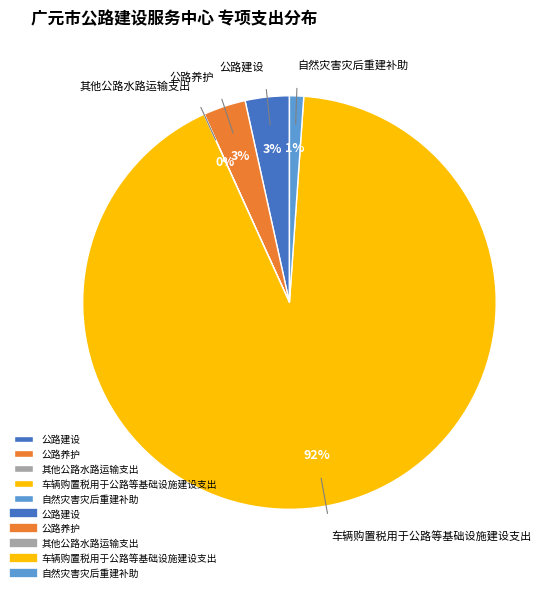

Do 自然灾害灾后重建补助 and 公路建设 together represent more than half of the pie?

No